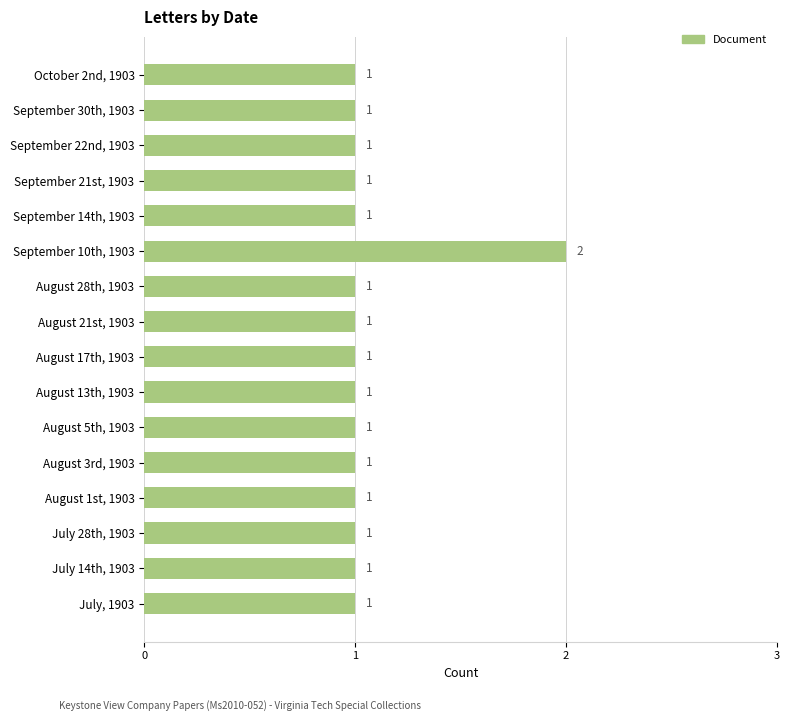

The chart shows a value of 0 at August 17th, 1903. True or false?

False